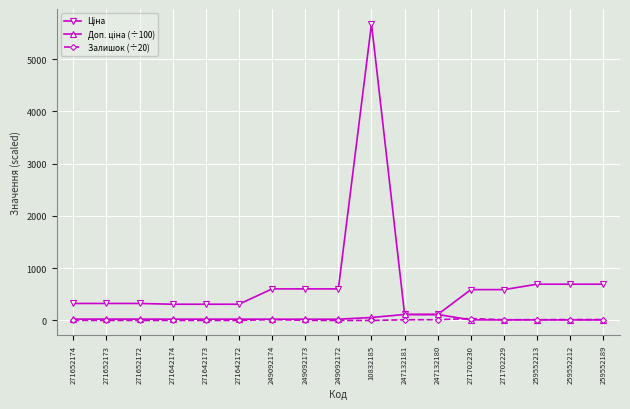

True or false: Залишок (÷20) has more than 1 interior local peaks.

True